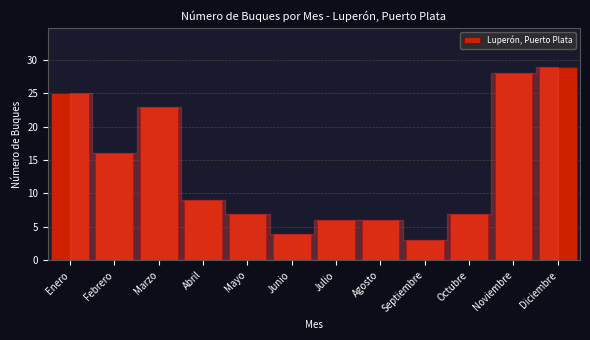

Reading right to left, transcribe all the data shown in this chart.

29	28	7	3	6	6	4	7	9	23	16	25